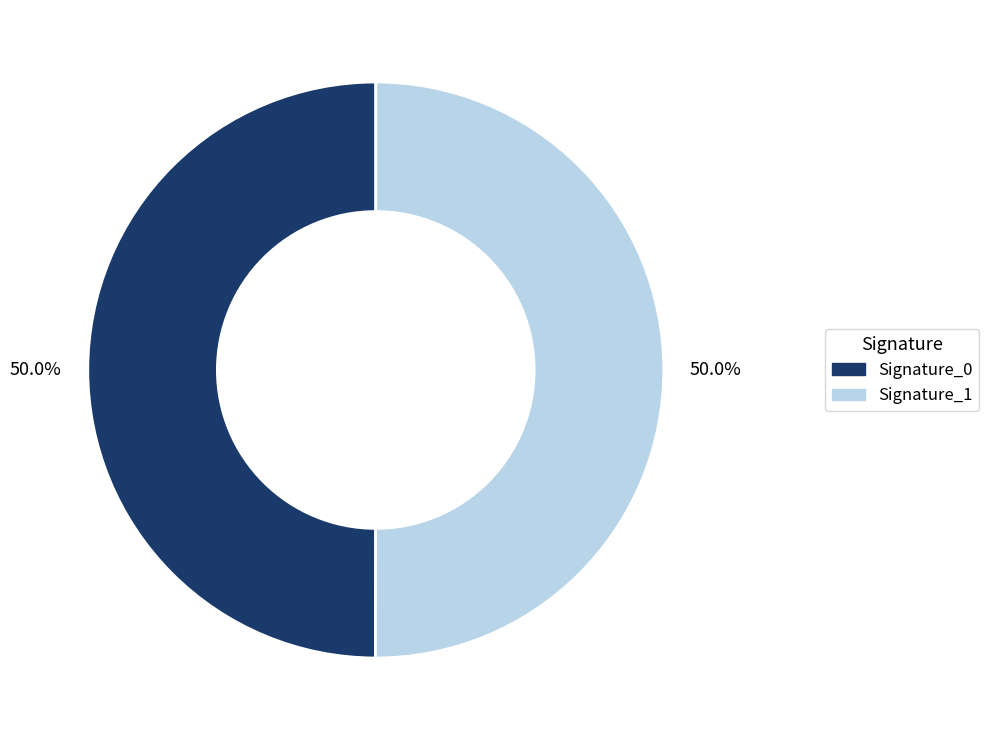

Approximately how many times larger is the value at Signature_1 compared to Signature_0?

1.0